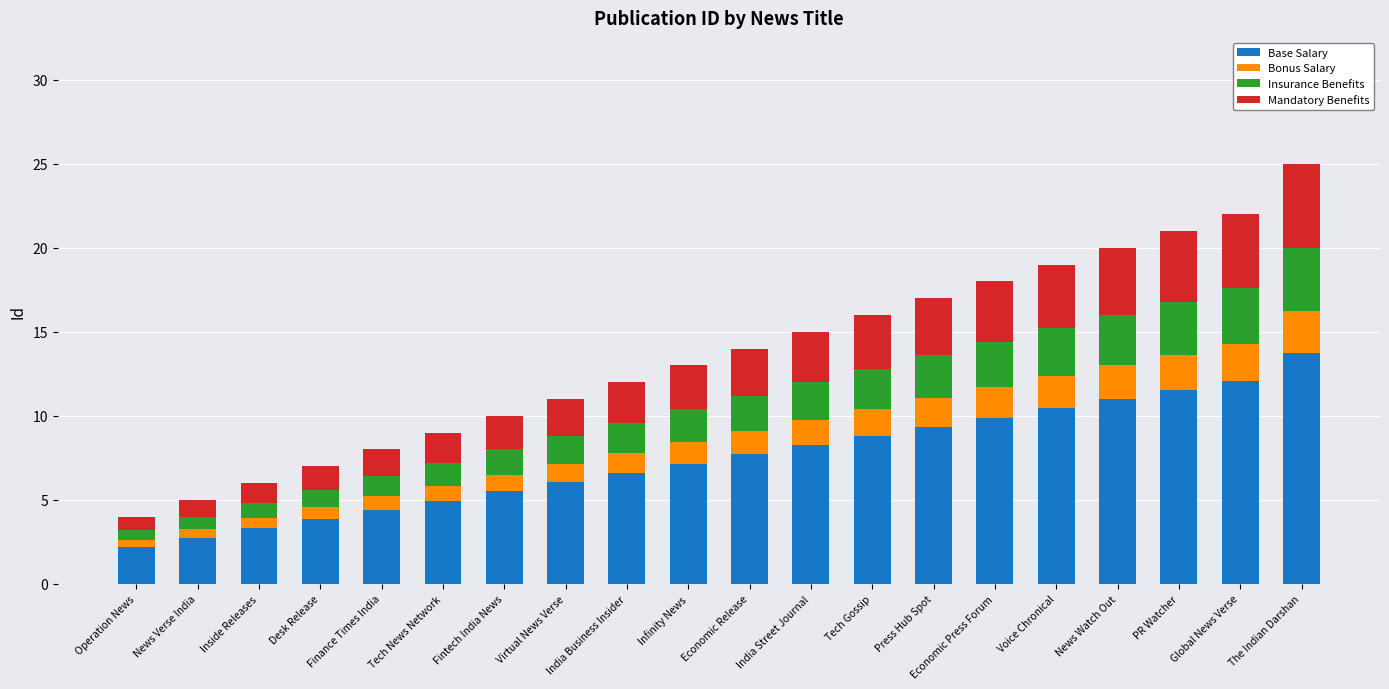

What is the maximum value for Base Salary?

13.8